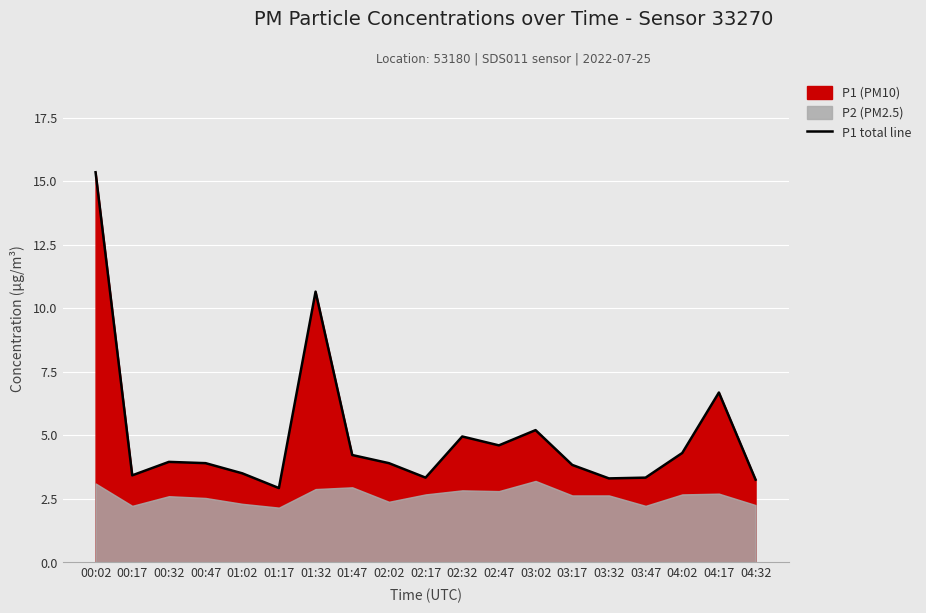

List the labels in order of value, smallest first.

01:17, 04:32, 03:32, 02:17, 03:47, 00:17, 01:02, 03:17, 00:47, 02:02, 00:32, 01:47, 04:02, 02:47, 02:32, 03:02, 04:17, 01:32, 00:02